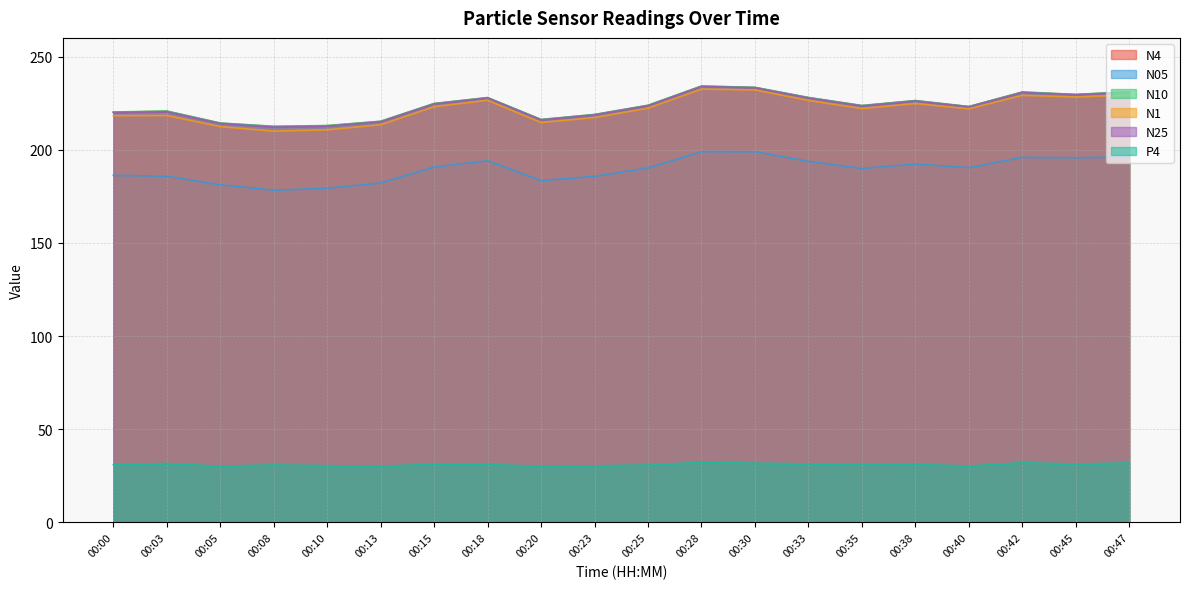

Reading left to right, what are all the values shown in this chart?

N4: 00:00=220.1	00:03=220.7	00:05=214.2	00:08=212.5	00:10=212.9	00:13=215.2	00:15=224.7	00:18=227.9	00:20=216.2	00:23=218.8	00:25=223.8	00:28=234.1	00:30=233.4	00:33=228.0	00:35=223.7	00:38=226.3	00:40=223.1	00:42=230.9	00:45=229.6	00:47=231.0
N05: 00:00=186.2	00:03=185.8	00:05=181.2	00:08=178.3	00:10=179.3	00:13=182.1	00:15=190.7	00:18=194.0	00:20=183.4	00:23=185.7	00:25=190.2	00:28=199.0	00:30=198.9	00:33=193.8	00:35=189.9	00:38=192.3	00:40=190.4	00:42=195.9	00:45=195.7	00:47=196.2
N10: 00:00=220.2	00:03=220.8	00:05=214.3	00:08=212.6	00:10=213.0	00:13=215.3	00:15=224.8	00:18=228.0	00:20=216.2	00:23=218.9	00:25=223.8	00:28=234.2	00:30=233.5	00:33=228.0	00:35=223.7	00:38=226.4	00:40=223.2	00:42=231.0	00:45=229.7	00:47=231.1
N1: 00:00=218.3	00:03=218.3	00:05=212.4	00:08=209.9	00:10=210.7	00:13=213.4	00:15=223.1	00:18=226.5	00:20=214.6	00:23=217.2	00:25=222.3	00:28=232.5	00:30=232.1	00:33=226.4	00:35=222.1	00:38=224.8	00:40=222.0	00:42=229.2	00:45=228.3	00:47=229.4
N25: 00:00=219.9	00:03=220.4	00:05=214.0	00:08=212.2	00:10=212.6	00:13=215.0	00:15=224.6	00:18=227.8	00:20=216.0	00:23=218.7	00:25=223.6	00:28=233.9	00:30=233.3	00:33=227.8	00:35=223.5	00:38=226.1	00:40=223.0	00:42=230.7	00:45=229.5	00:47=230.8
P4: 00:00=30.9	00:03=31.6	00:05=30.1	00:08=30.8	00:10=30.4	00:13=30.1	00:15=31.2	00:18=31.2	00:20=30.0	00:23=30.3	00:25=30.8	00:28=32.2	00:30=31.8	00:33=31.4	00:35=30.9	00:38=31.2	00:40=30.2	00:42=32.0	00:45=31.3	00:47=31.9